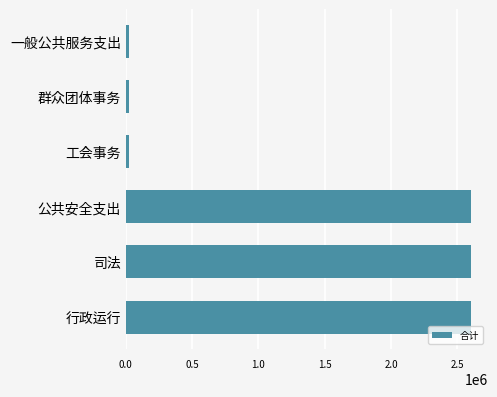

Read the value at 行政运行.

2599560